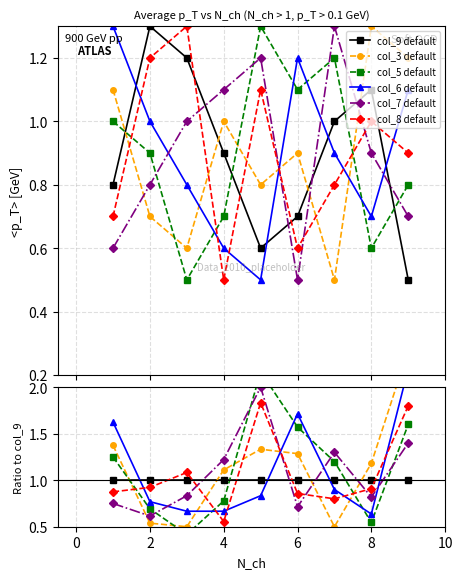

The value of col_7 default at 4 is 0.8. True or false?

False